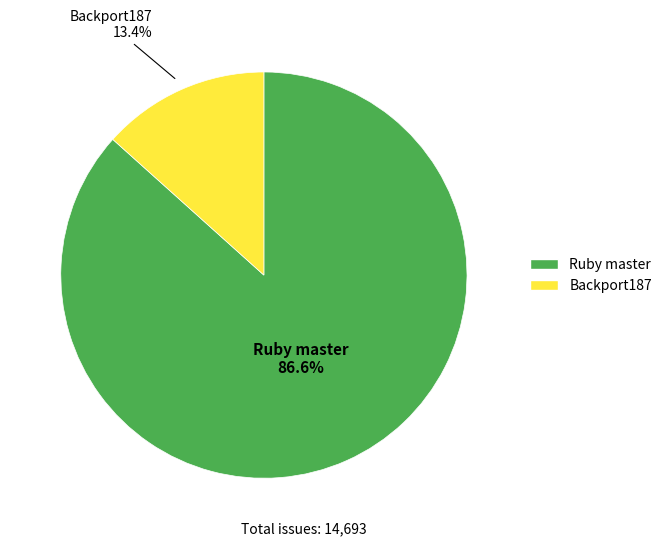

To the nearest percent, what is the difference between the largest and smallest slice percentages?

73%